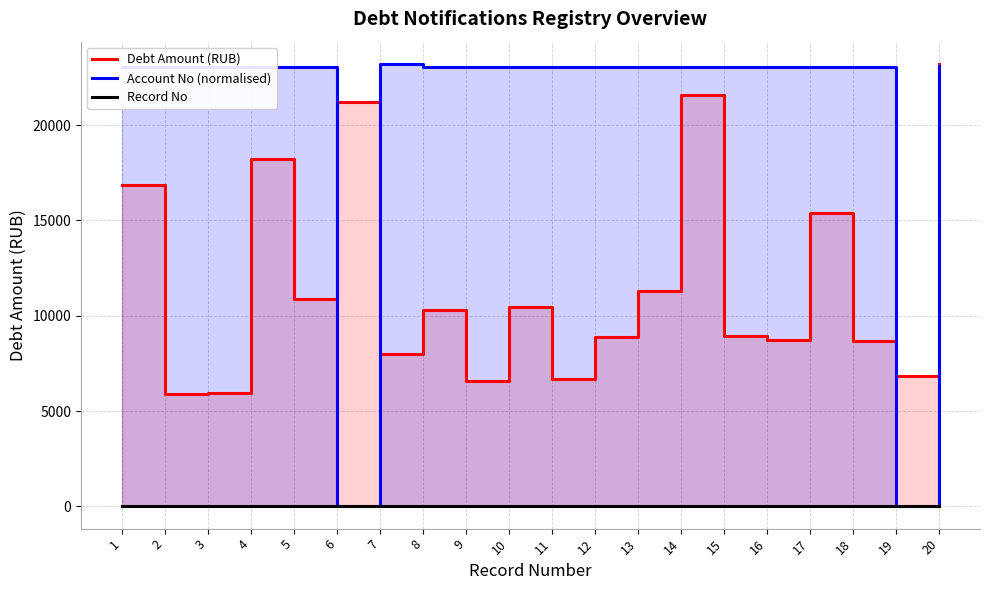

At which label is Debt Amount (RUB) closest to 14566?

17